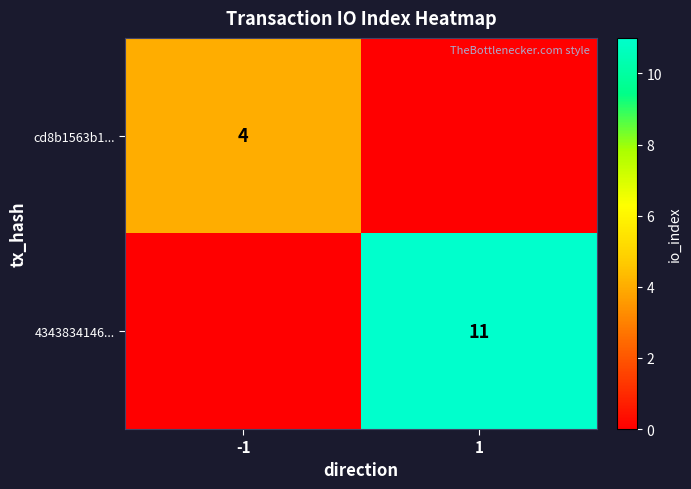

Is the value of 4343834146... at 1 greater than the value of cd8b1563b1... at -1?

Yes